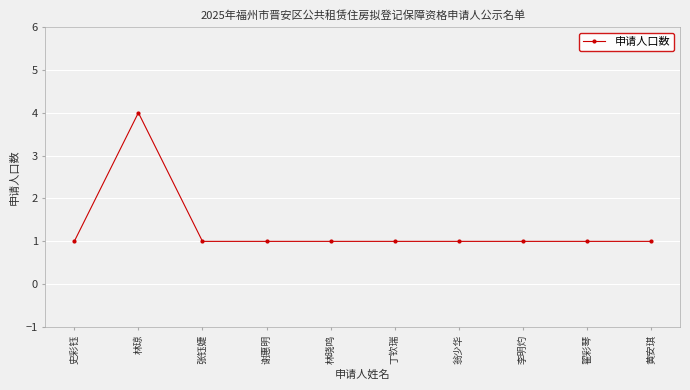

What position from the left is 张钰婕?

3